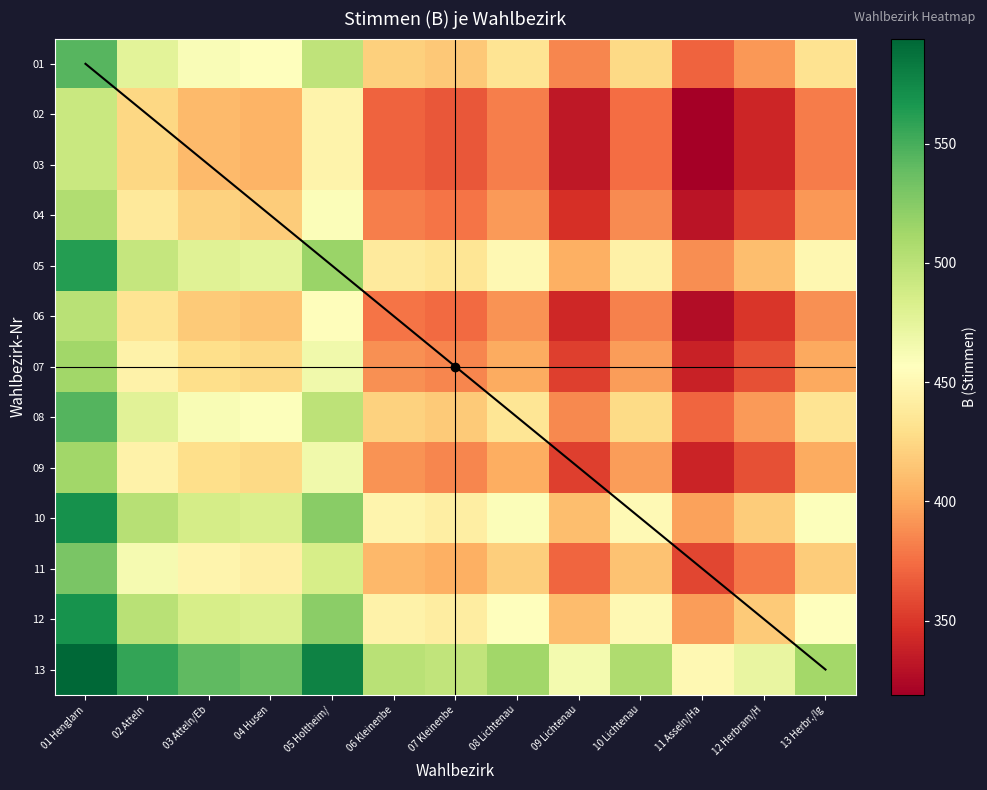

Reading right to left, what are all the values shown in this chart?

01: 13 Herbr./Ig=432.0	12 Herbram/H=392.5	11 Asseln/Ha=370.5	10 Lichtenau=426.0	09 Lichtenau=385.0	08 Lichtenau=433.0	07 Kleinenbe=416.5	06 Kleinenbe=421.0	05 Holtheim/=498.0	04 Husen=457.0	03 Atteln/Eb=460.5	02 Atteln=476.5	01 Henglarn=544.0
02: 13 Herbr./Ig=380.5	12 Herbram/H=341.0	11 Asseln/Ha=319.0	10 Lichtenau=374.5	09 Lichtenau=333.5	08 Lichtenau=381.5	07 Kleinenbe=365.0	06 Kleinenbe=369.5	05 Holtheim/=446.5	04 Husen=405.5	03 Atteln/Eb=409.0	02 Atteln=425.0	01 Henglarn=492.5
03: 13 Herbr./Ig=380.5	12 Herbram/H=341.0	11 Asseln/Ha=319.0	10 Lichtenau=374.5	09 Lichtenau=333.5	08 Lichtenau=381.5	07 Kleinenbe=365.0	06 Kleinenbe=369.5	05 Holtheim/=446.5	04 Husen=405.5	03 Atteln/Eb=409.0	02 Atteln=425.0	01 Henglarn=492.5
04: 13 Herbr./Ig=393.0	12 Herbram/H=353.5	11 Asseln/Ha=331.5	10 Lichtenau=387.0	09 Lichtenau=346.0	08 Lichtenau=394.0	07 Kleinenbe=377.5	06 Kleinenbe=382.0	05 Holtheim/=459.0	04 Husen=418.0	03 Atteln/Eb=421.5	02 Atteln=437.5	01 Henglarn=505.0
05: 13 Herbr./Ig=450.0	12 Herbram/H=410.5	11 Asseln/Ha=388.5	10 Lichtenau=444.0	09 Lichtenau=403.0	08 Lichtenau=451.0	07 Kleinenbe=434.5	06 Kleinenbe=439.0	05 Holtheim/=516.0	04 Husen=475.0	03 Atteln/Eb=478.5	02 Atteln=494.5	01 Henglarn=562.0
06: 13 Herbr./Ig=389.0	12 Herbram/H=349.5	11 Asseln/Ha=327.5	10 Lichtenau=383.0	09 Lichtenau=342.0	08 Lichtenau=390.0	07 Kleinenbe=373.5	06 Kleinenbe=378.0	05 Holtheim/=455.0	04 Husen=414.0	03 Atteln/Eb=417.5	02 Atteln=433.5	01 Henglarn=501.0
07: 13 Herbr./Ig=400.5	12 Herbram/H=361.0	11 Asseln/Ha=339.0	10 Lichtenau=394.5	09 Lichtenau=353.5	08 Lichtenau=401.5	07 Kleinenbe=385.0	06 Kleinenbe=389.5	05 Holtheim/=466.5	04 Husen=425.5	03 Atteln/Eb=429.0	02 Atteln=445.0	01 Henglarn=512.5
08: 13 Herbr./Ig=433.0	12 Herbram/H=393.5	11 Asseln/Ha=371.5	10 Lichtenau=427.0	09 Lichtenau=386.0	08 Lichtenau=434.0	07 Kleinenbe=417.5	06 Kleinenbe=422.0	05 Holtheim/=499.0	04 Husen=458.0	03 Atteln/Eb=461.5	02 Atteln=477.5	01 Henglarn=545.0
09: 13 Herbr./Ig=401.0	12 Herbram/H=361.5	11 Asseln/Ha=339.5	10 Lichtenau=395.0	09 Lichtenau=354.0	08 Lichtenau=402.0	07 Kleinenbe=385.5	06 Kleinenbe=390.0	05 Holtheim/=467.0	04 Husen=426.0	03 Atteln/Eb=429.5	02 Atteln=445.5	01 Henglarn=513.0
10: 13 Herbr./Ig=458.0	12 Herbram/H=418.5	11 Asseln/Ha=396.5	10 Lichtenau=452.0	09 Lichtenau=411.0	08 Lichtenau=459.0	07 Kleinenbe=442.5	06 Kleinenbe=447.0	05 Holtheim/=524.0	04 Husen=483.0	03 Atteln/Eb=486.5	02 Atteln=502.5	01 Henglarn=570.0
11: 13 Herbr./Ig=418.5	12 Herbram/H=379.0	11 Asseln/Ha=357.0	10 Lichtenau=412.5	09 Lichtenau=371.5	08 Lichtenau=419.5	07 Kleinenbe=403.0	06 Kleinenbe=407.5	05 Holtheim/=484.5	04 Husen=443.5	03 Atteln/Eb=447.0	02 Atteln=463.0	01 Henglarn=530.5
12: 13 Herbr./Ig=456.5	12 Herbram/H=417.0	11 Asseln/Ha=395.0	10 Lichtenau=450.5	09 Lichtenau=409.5	08 Lichtenau=457.5	07 Kleinenbe=441.0	06 Kleinenbe=445.5	05 Holtheim/=522.5	04 Husen=481.5	03 Atteln/Eb=485.0	02 Atteln=501.0	01 Henglarn=568.5
13: 13 Herbr./Ig=512.0	12 Herbram/H=472.5	11 Asseln/Ha=450.5	10 Lichtenau=506.0	09 Lichtenau=465.0	08 Lichtenau=513.0	07 Kleinenbe=496.5	06 Kleinenbe=501.0	05 Holtheim/=578.0	04 Husen=537.0	03 Atteln/Eb=540.5	02 Atteln=556.5	01 Henglarn=594.0